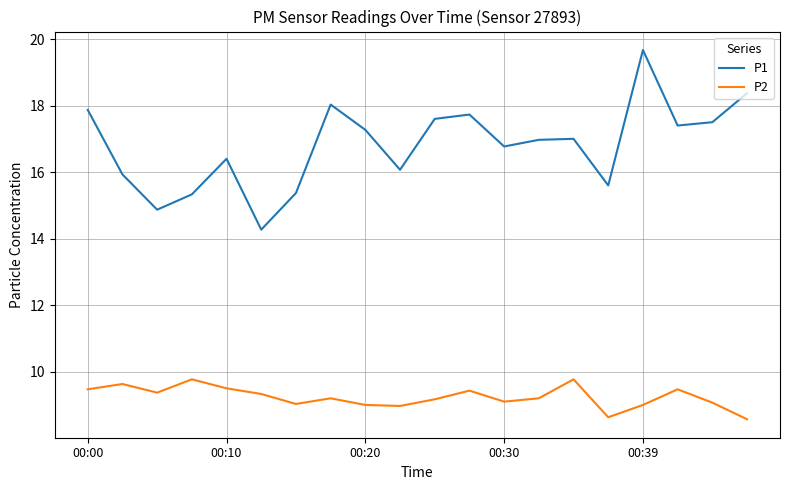

What is the highest value of the P2 series?

9.8